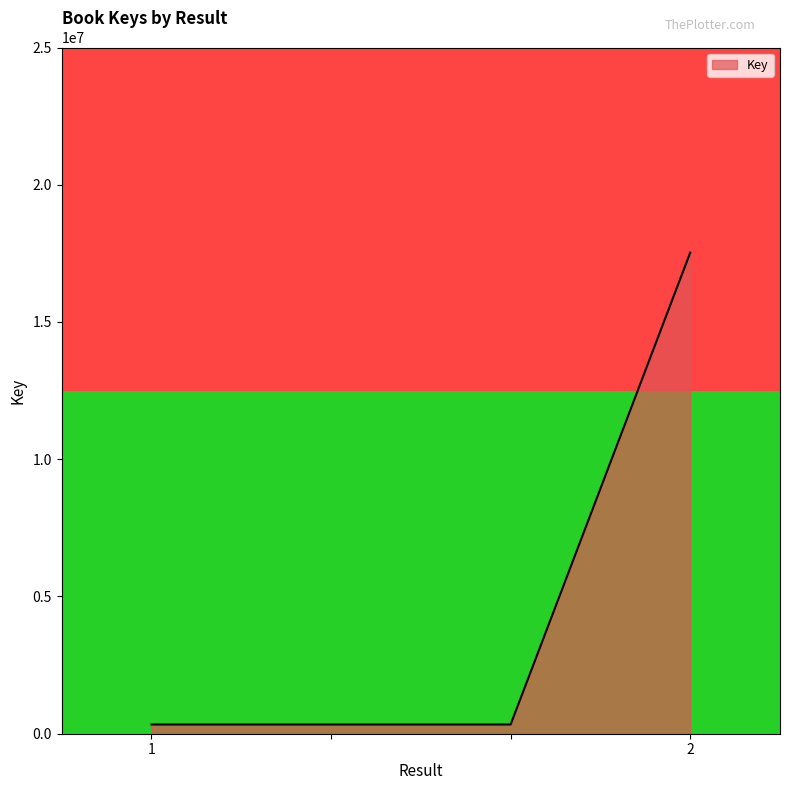

True or false: Key has more than 2 points higher than both neighbors.

False